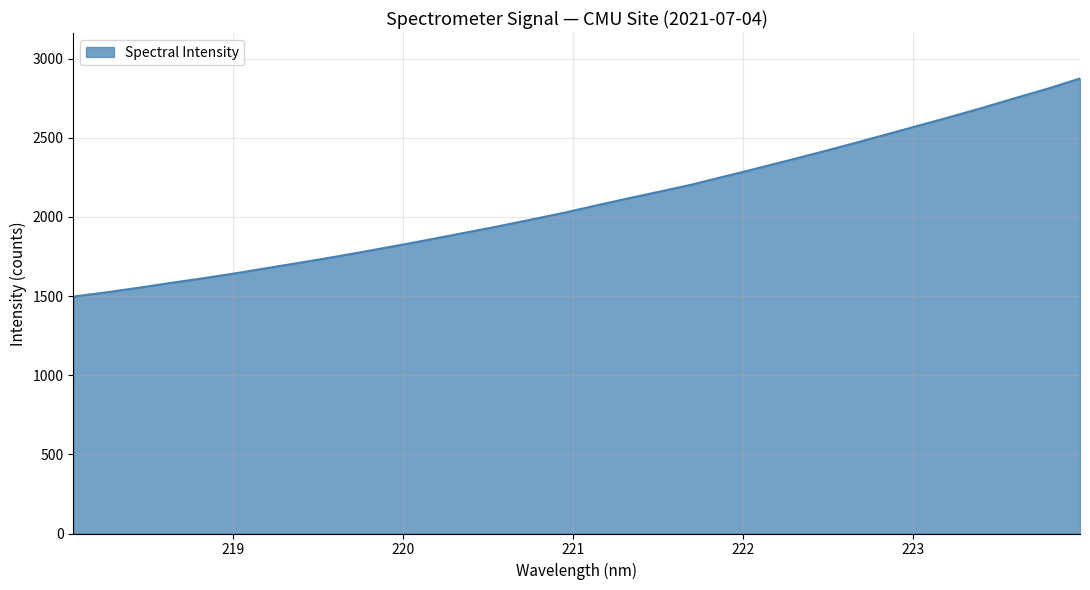

What is the difference between the maximum and minimum values?

1377.4